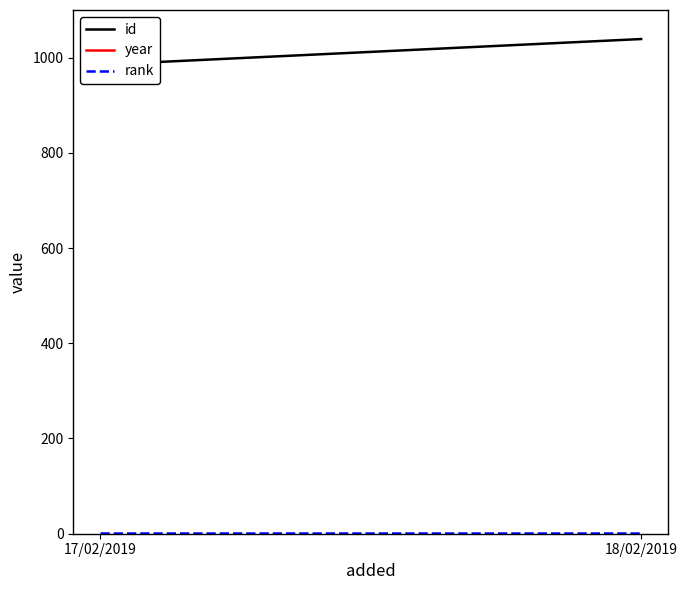

Reading left to right, transcribe all the data shown in this chart.

id: 17/02/2019=985	18/02/2019=1039
year: 17/02/2019=1977	18/02/2019=1985
rank: 17/02/2019=1	18/02/2019=1